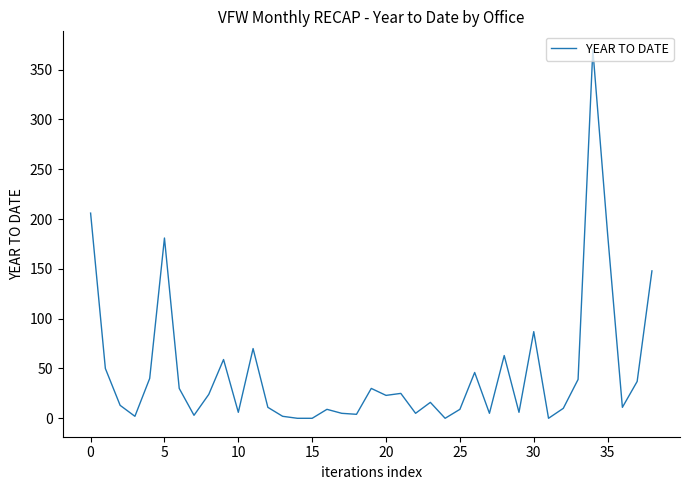

The chart shows a value of 114 at 30. True or false?

False